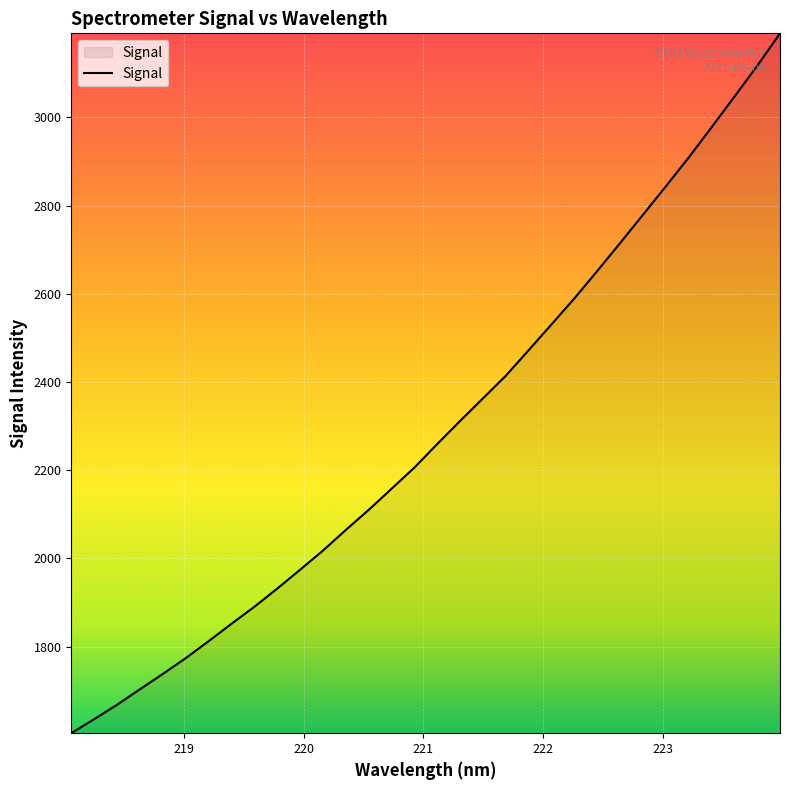

What is the difference between the maximum and minimum values?

1587.0